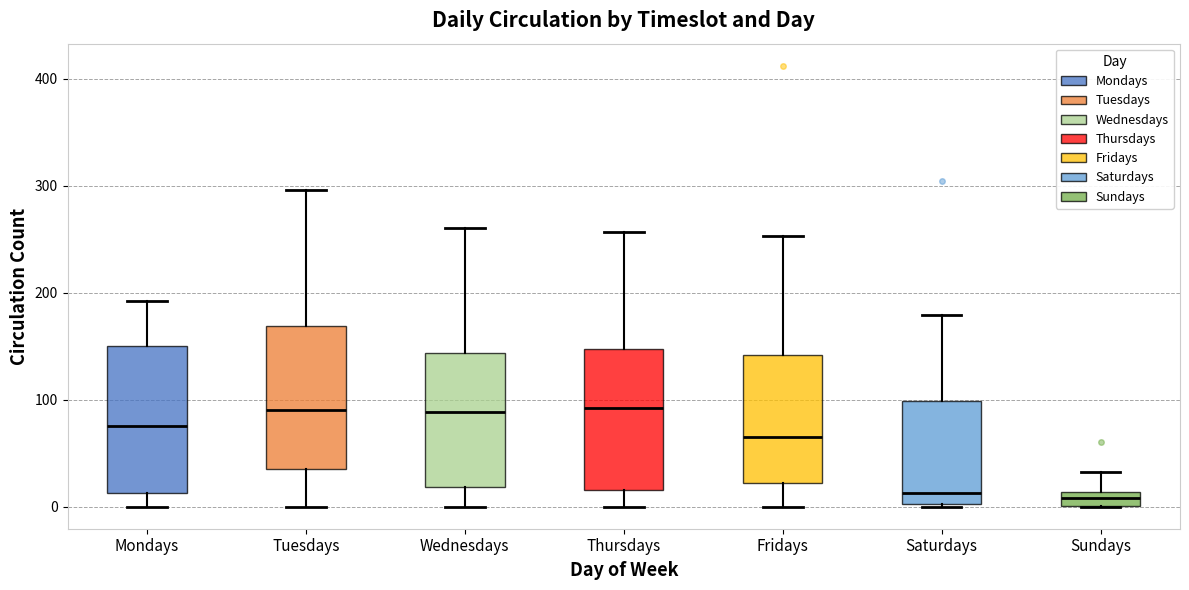

Where is the upper edge of the box for Saturdays on the y-axis? The values are not printed on the chart, so give them approximately, as read against the axis.

100